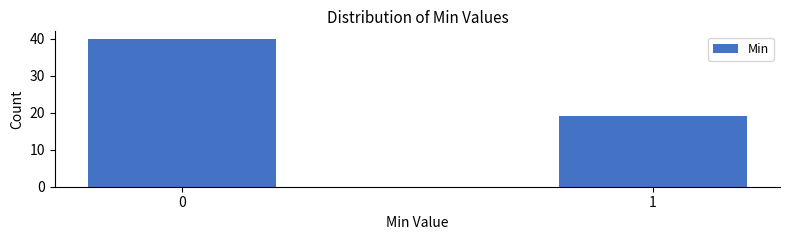

Reading left to right, list all the values displayed in this chart.

40	19